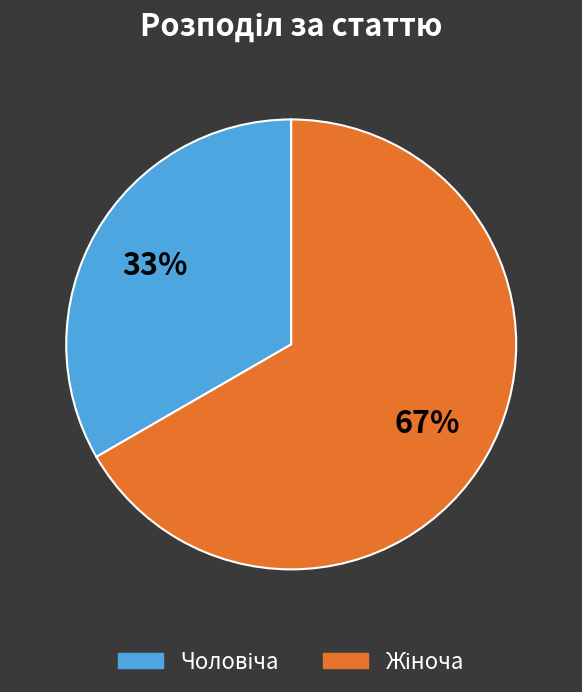

Is there any slice that represents more than half of the pie?

Yes